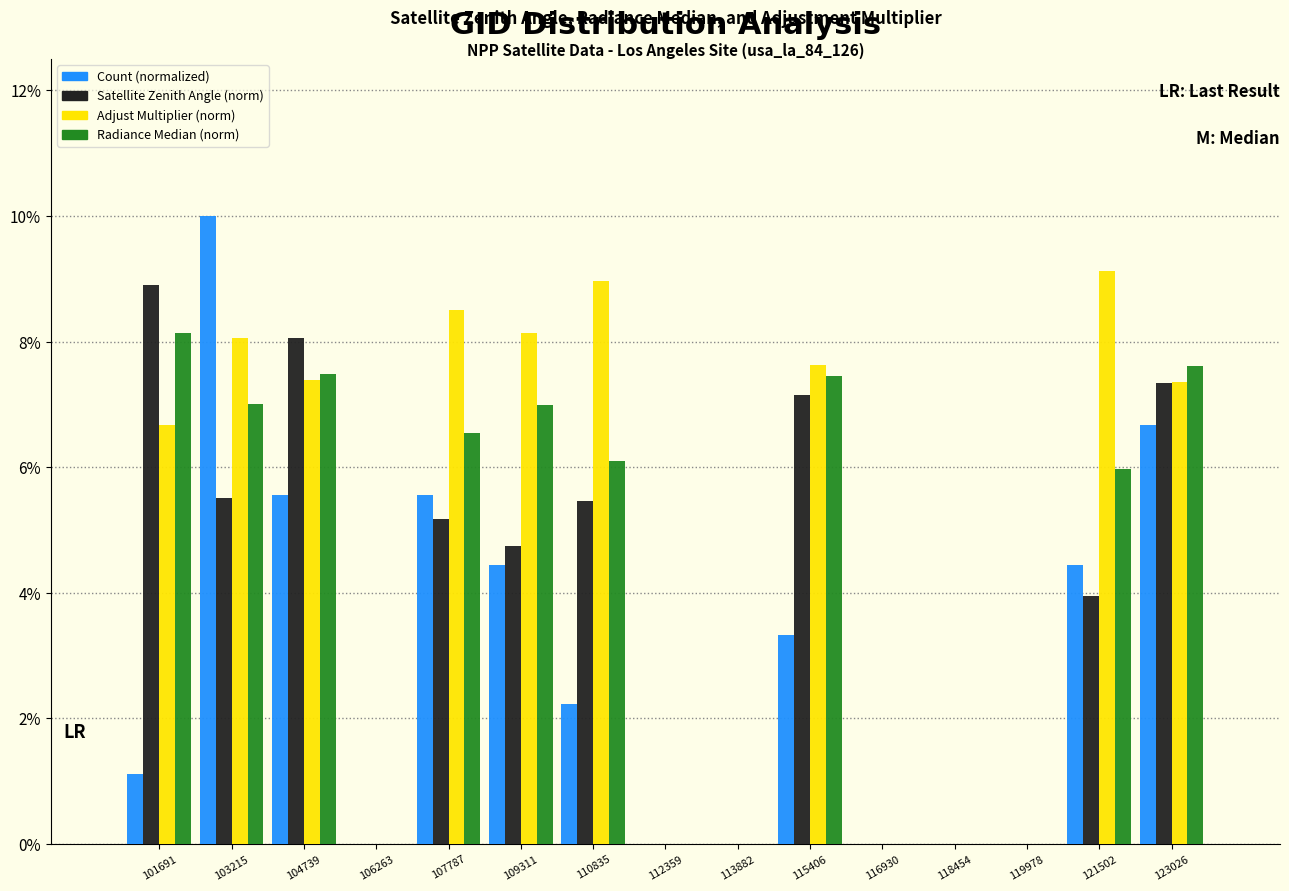

What is the sum of the Radiance Median (norm) values at 106263 and 121502?

6.0